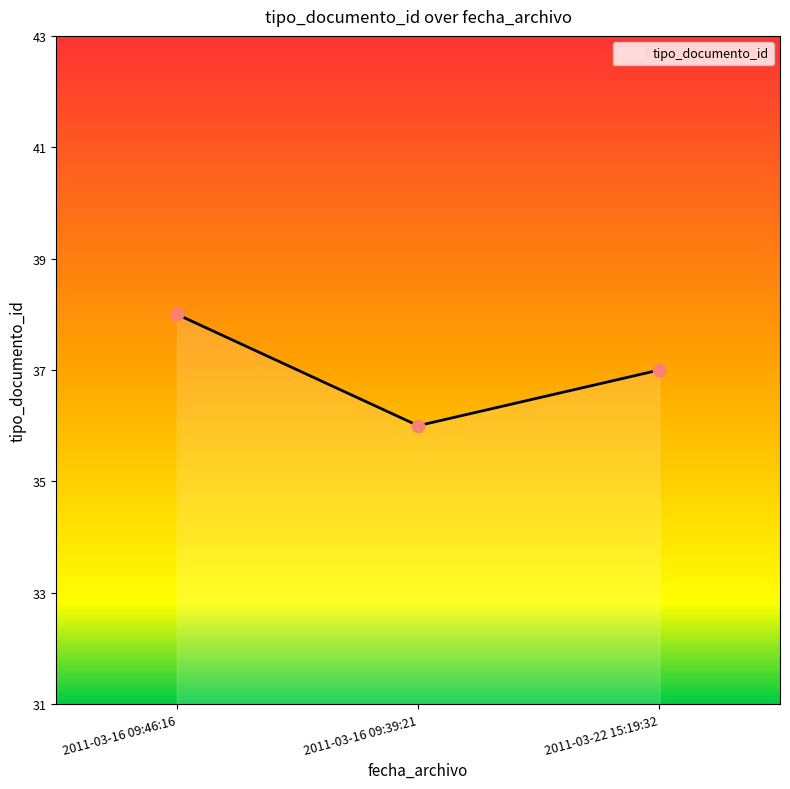

What is the change in value from 2011-03-16 09:46:16 to 2011-03-22 15:19:32?

-1